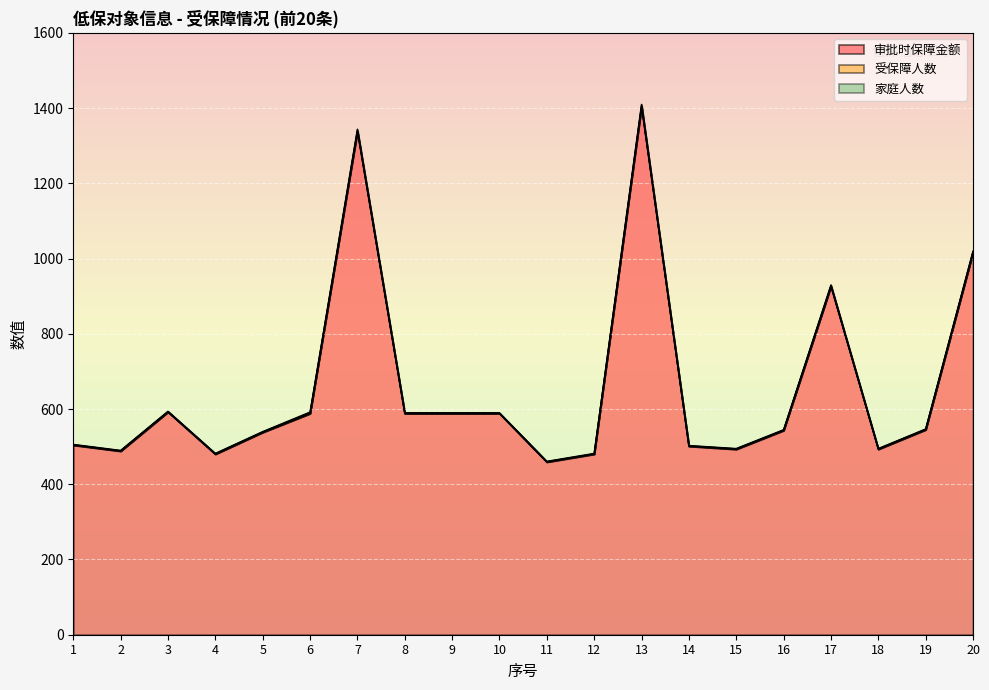

Which series has the largest total across all categories?

受保障人数